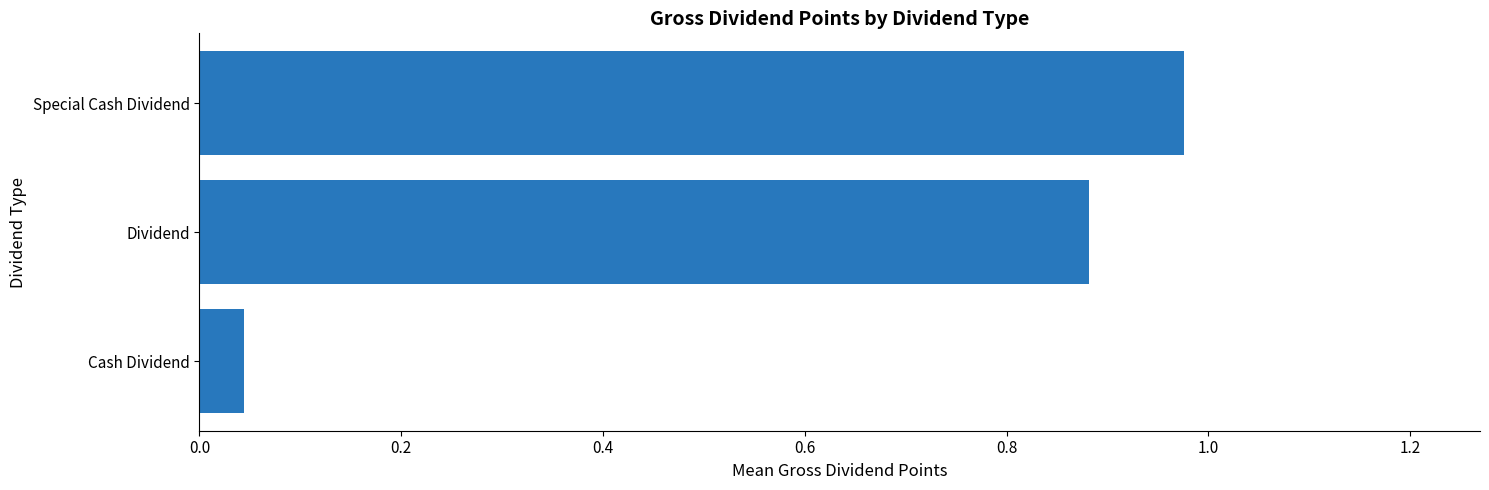

What is the sum of the values at Dividend and Special Cash Dividend?

1.9